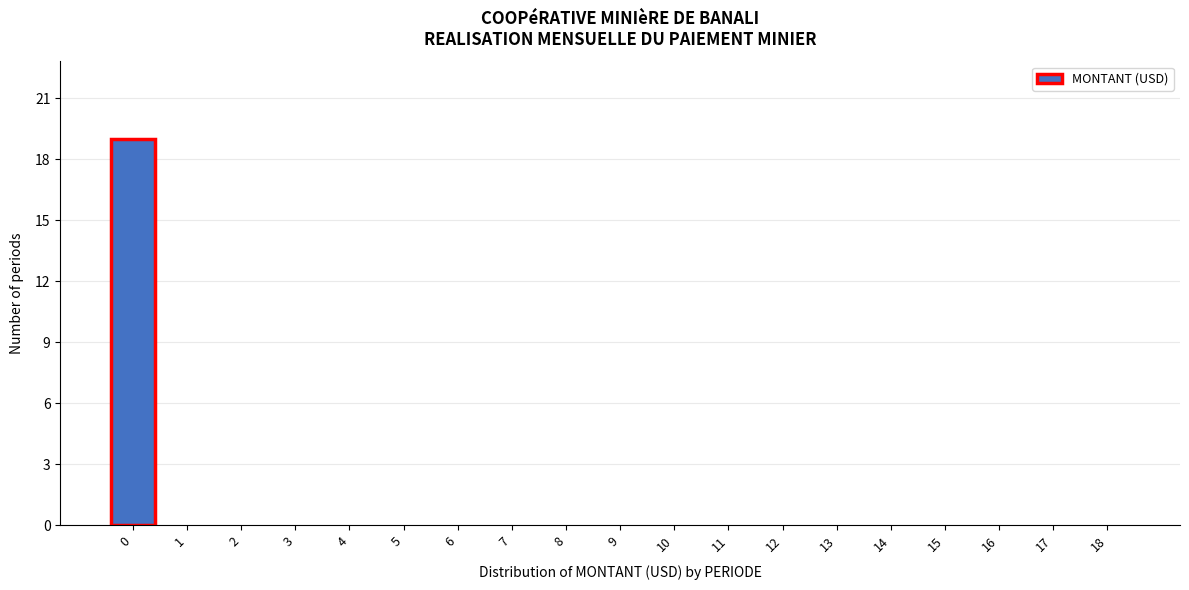

Reading left to right, list all the values displayed in this chart.

0=19	1=0	2=0	3=0	4=0	5=0	6=0	7=0	8=0	9=0	10=0	11=0	12=0	13=0	14=0	15=0	16=0	17=0	18=0